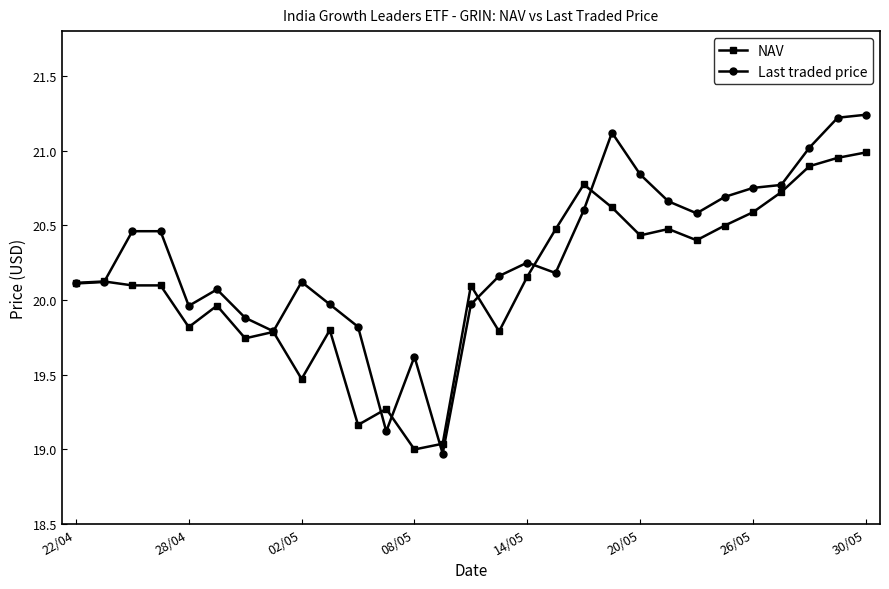

Which series has the widest spread of values?

Last traded price